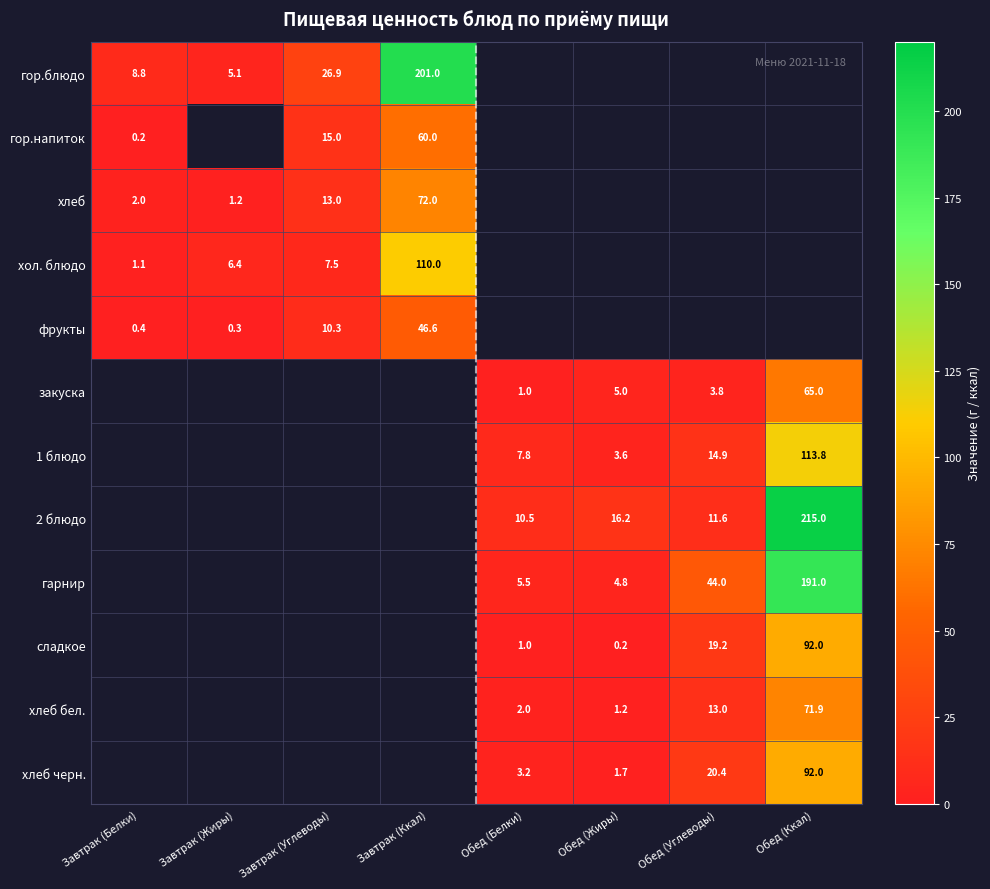

Is the value of хлеб at Завтрак (Углеводы) greater than the value of фрукты at Завтрак (Углеводы)?

Yes